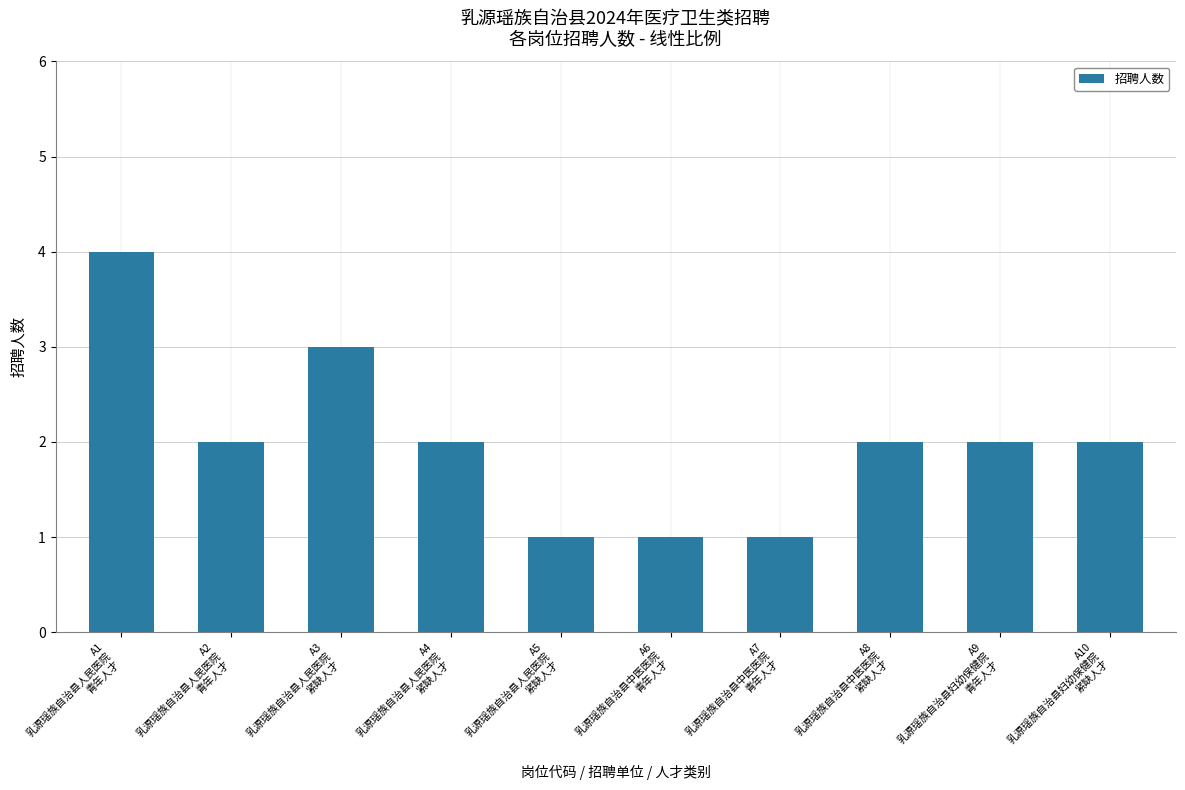

What value does the data have at A1
乳源瑶族自治县人民医院
青年人才?

4